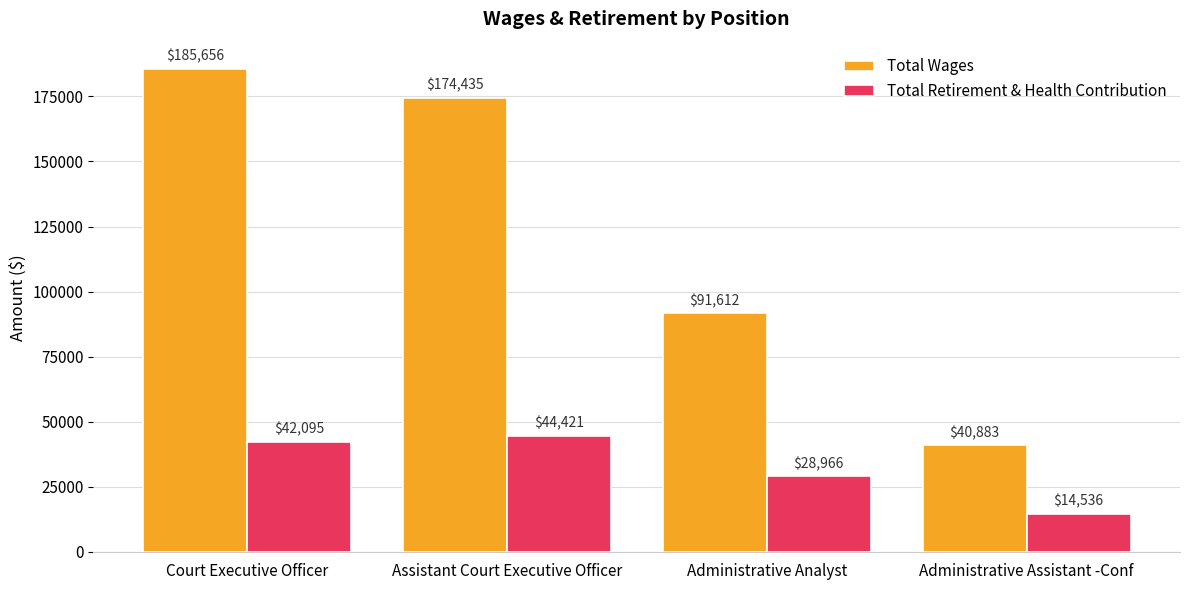

How many bars are there in total?

8